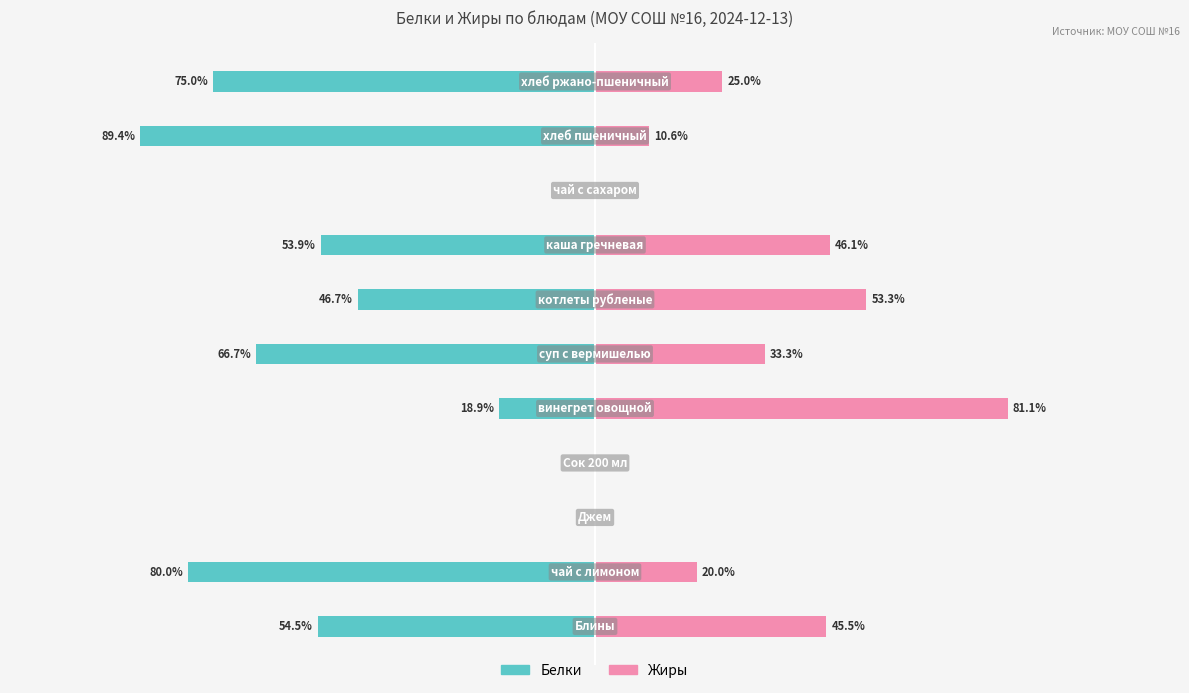

Reading left to right, what are all the values shown in this chart?

Белки: -54.5	-80.0	0.0	0.0	-18.9	-66.7	-46.7	-53.9	0.0	-89.4	-75.0
Жиры: 45.5	20.0	0.0	0.0	81.1	33.3	53.3	46.1	0.0	10.6	25.0